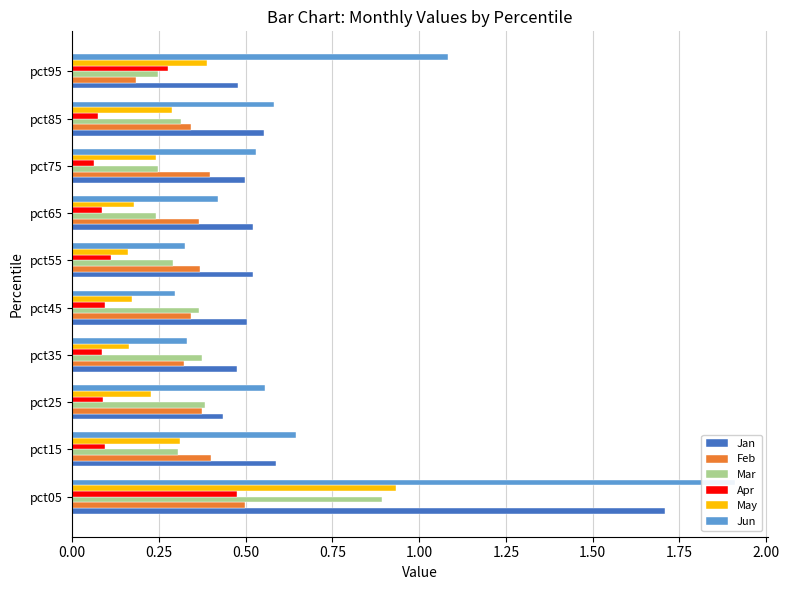

Are the bars horizontal?

Yes